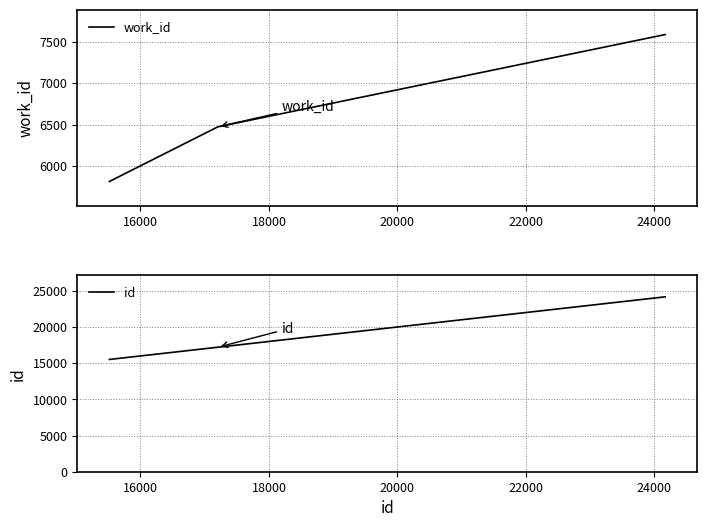

What is the lowest value of the id series?

15516